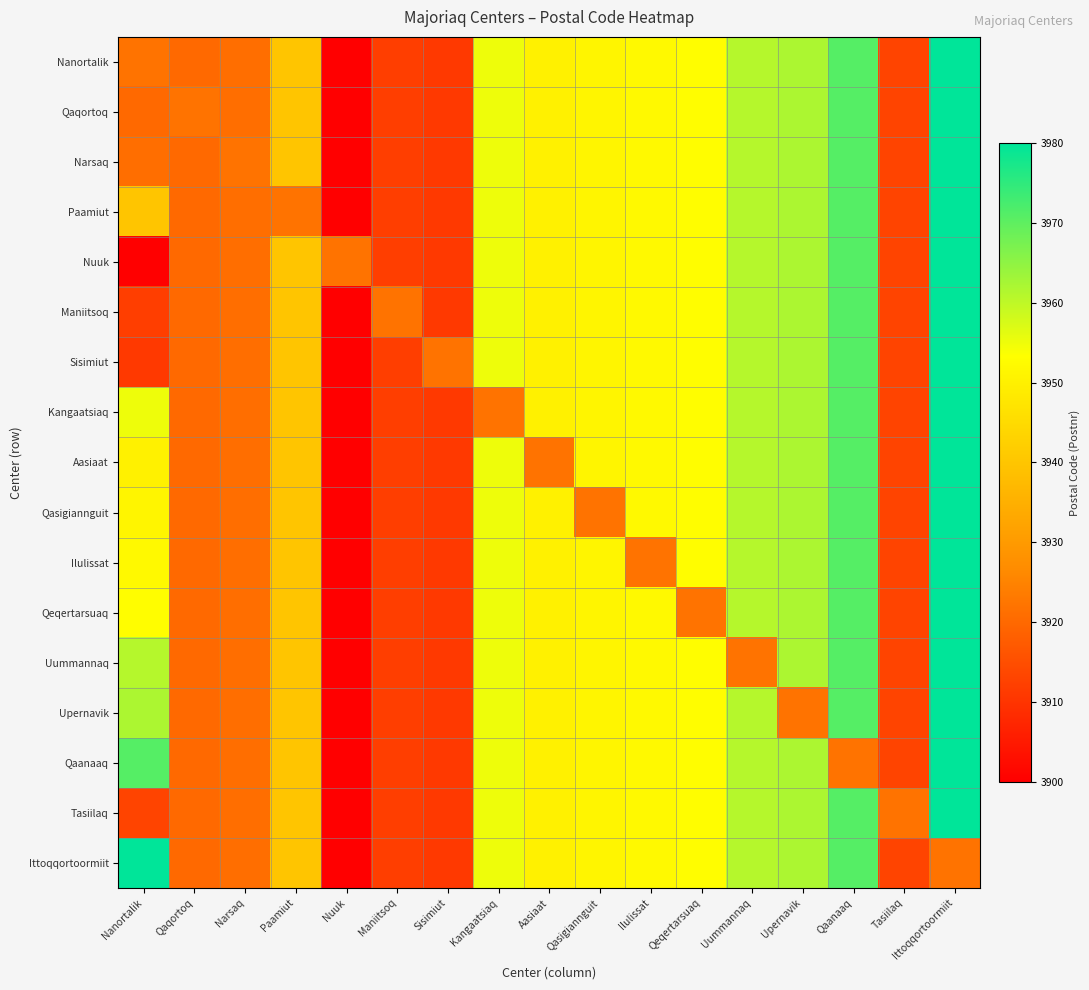

What is the difference between the highest and lowest values at Qaqortoq?

2